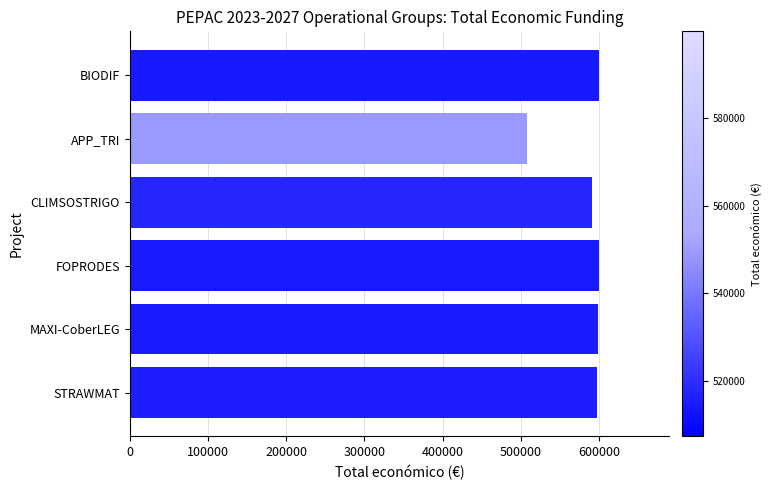

At which category does the chart reach its minimum across all series?

APP_TRI